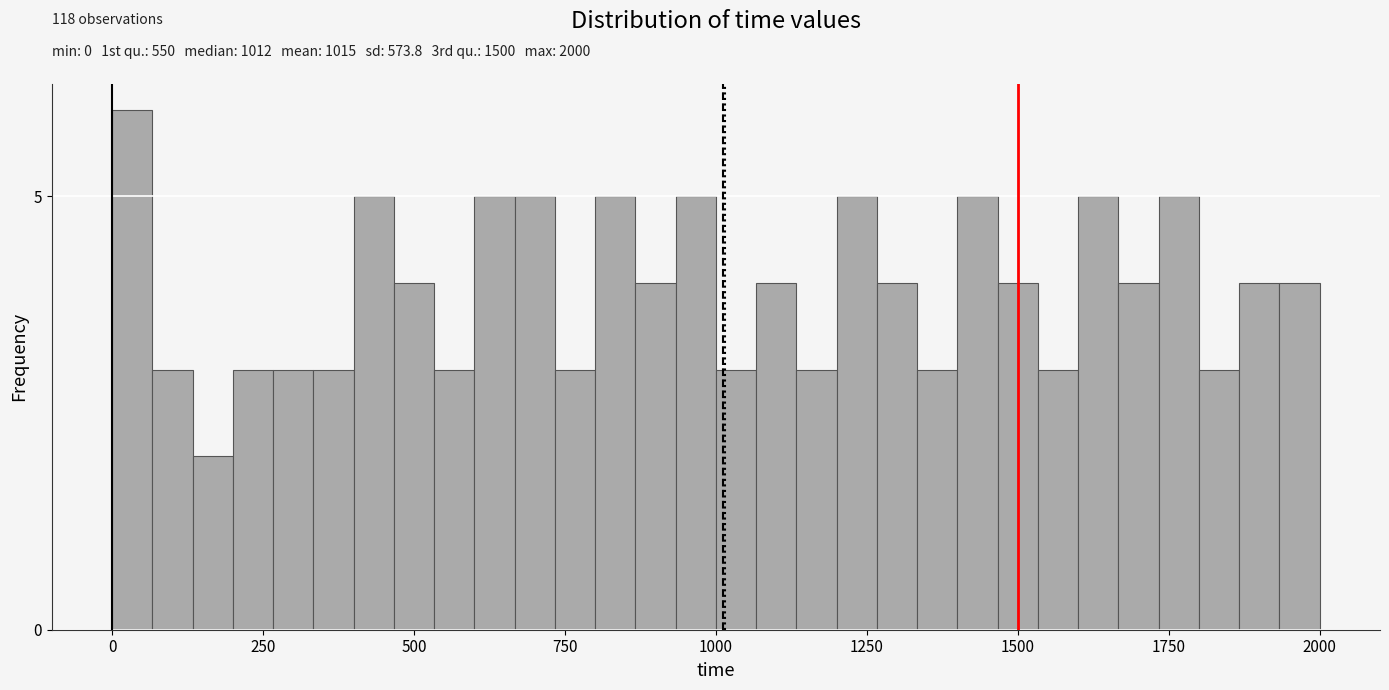

Read against the x-axis, roughly where is the centre of the tallest bar?

50